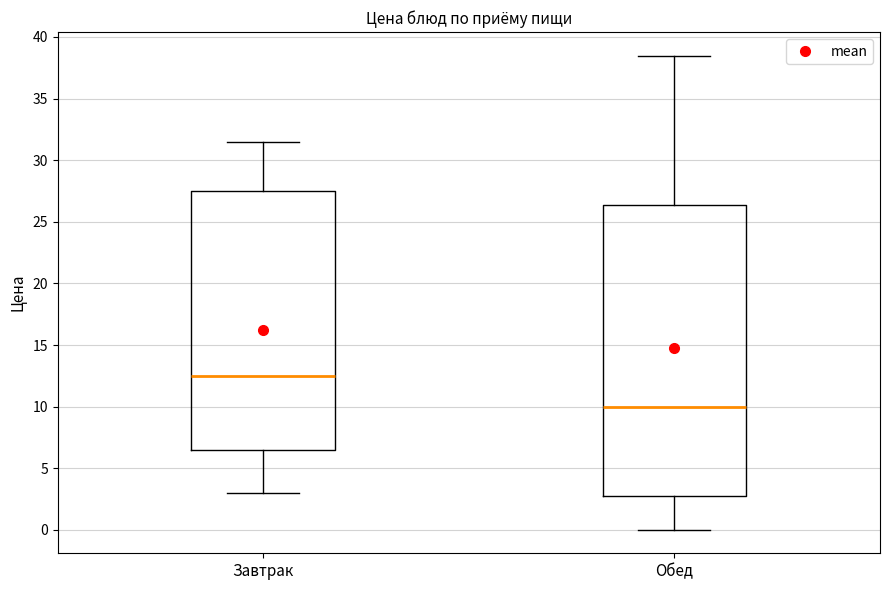

Which box's median line is the highest?

Завтрак